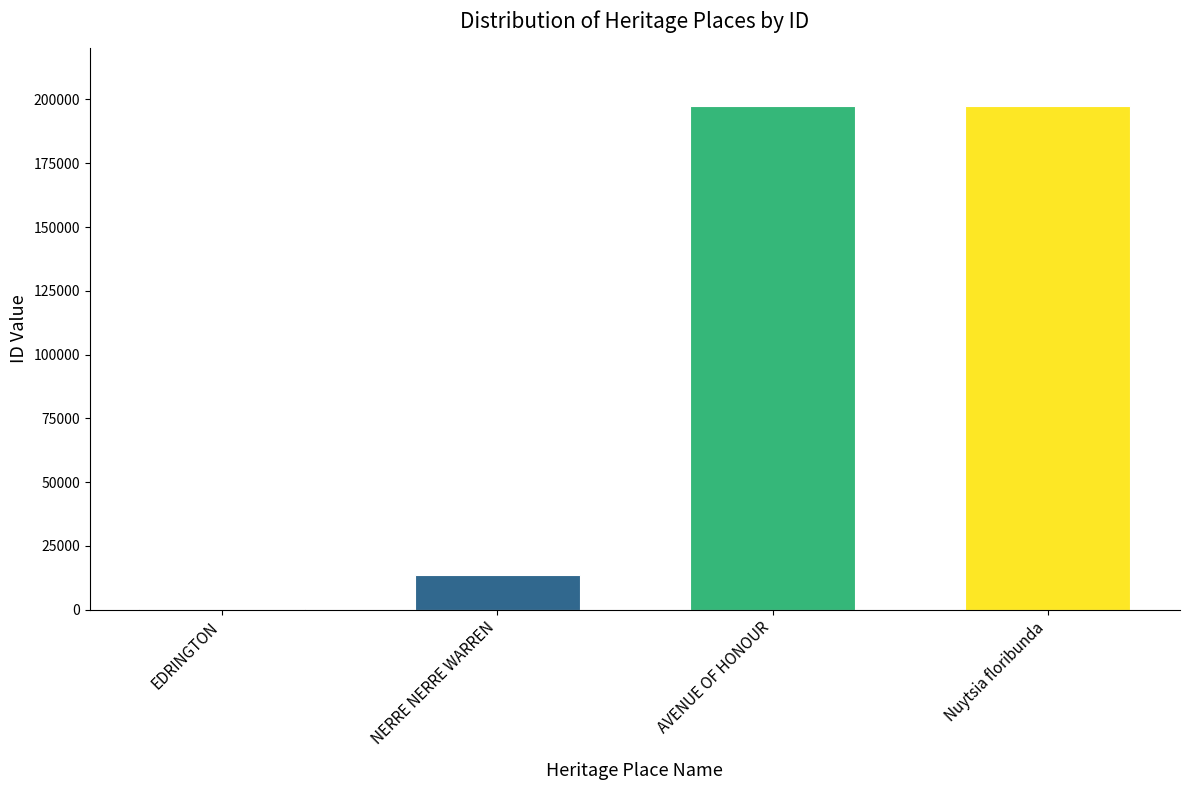

Which has a higher value, AVENUE OF HONOUR or EDRINGTON?

AVENUE OF HONOUR